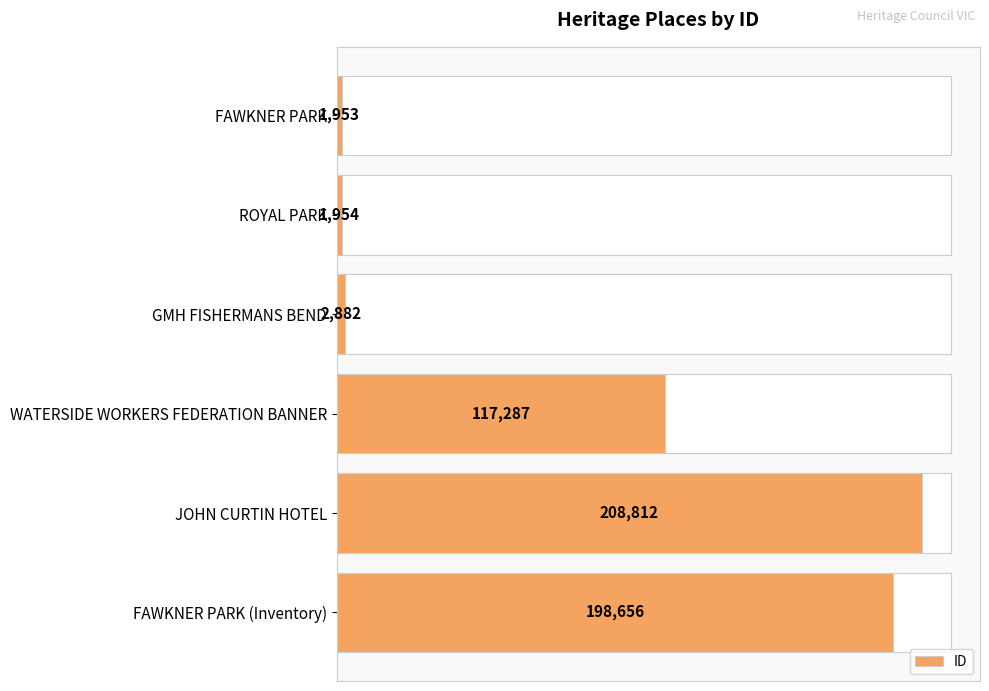

Reading left to right, transcribe all the data shown in this chart.

1953	1954	2882	117287	208812	198656